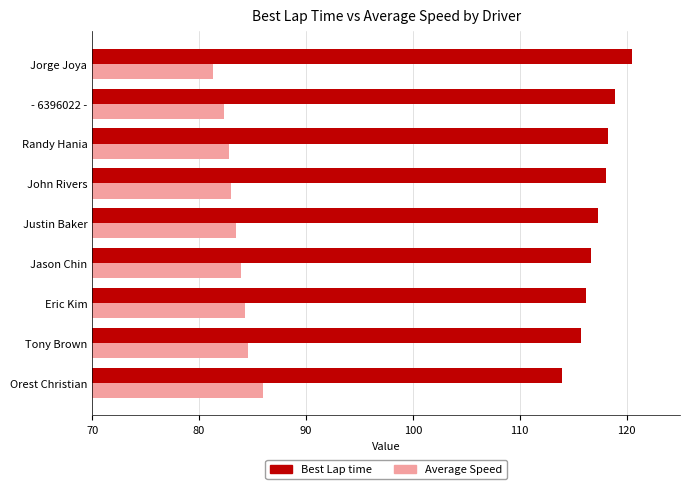

At which category does the chart reach its minimum across all series?

Jorge Joya